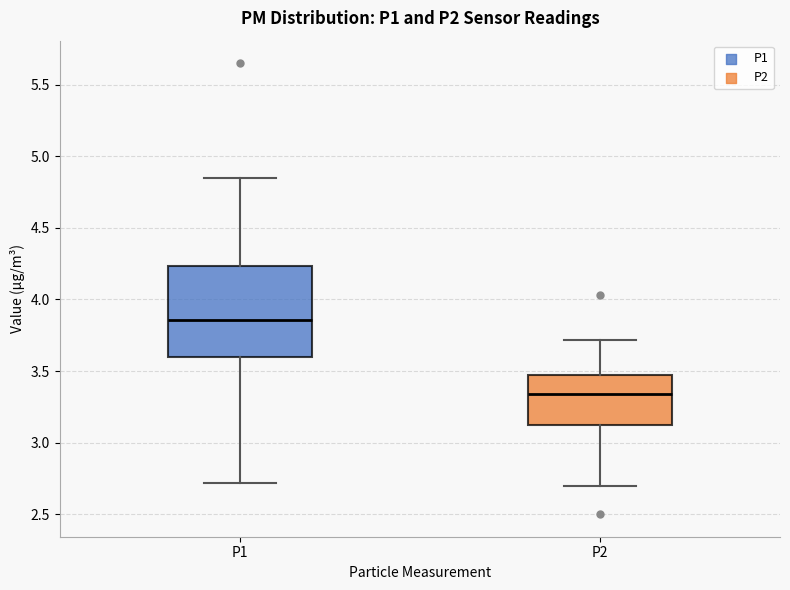

Reading left to right, transcribe this box plot: for each box, give where its median line is, the range the box spans, and where its two whiskers end, as read against the y-axis. The values are not printed on the chart, so give them approximately, as read against the axis.

P1: median 3.85, box 3.60 to 4.25, whiskers 2.70 to 4.85
P2: median 3.35, box 3.10 to 3.45, whiskers 2.70 to 3.70